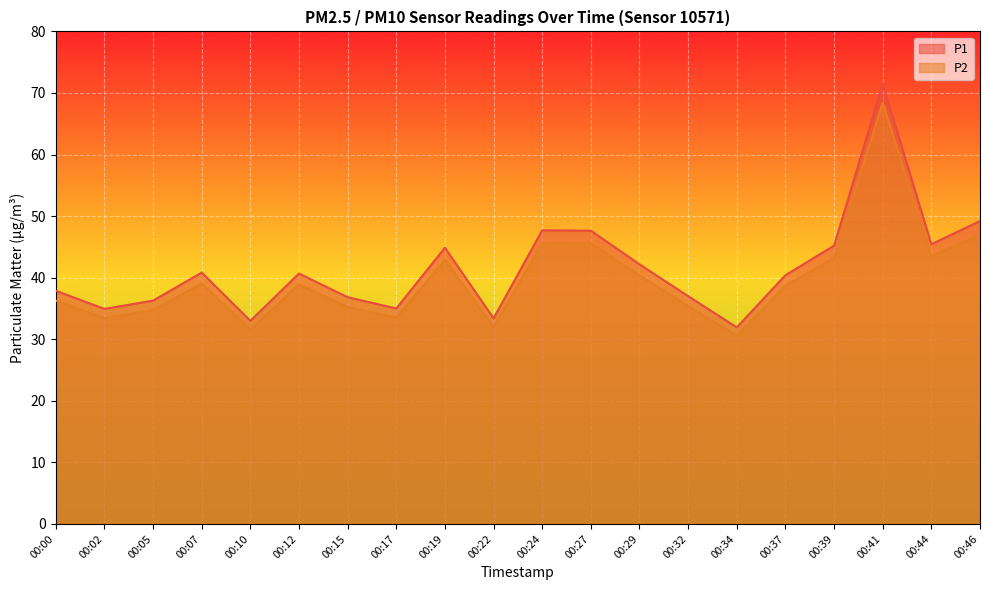

Reading left to right, extract all data points from this chart.

P1: 37.9	34.9	36.3	40.8	33.0	40.7	36.8	35.0	44.9	33.4	47.7	47.6	42.2	37.0	31.9	40.4	45.2	71.5	45.4	49.2
P2: 36.3	33.4	34.7	39.1	31.6	38.9	35.2	33.5	42.9	32.0	45.6	45.6	40.4	35.4	30.6	38.7	43.2	68.4	43.4	47.0